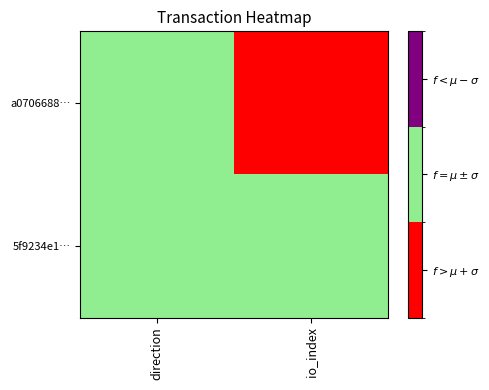

What is the difference between the highest and lowest values at io_index?

1